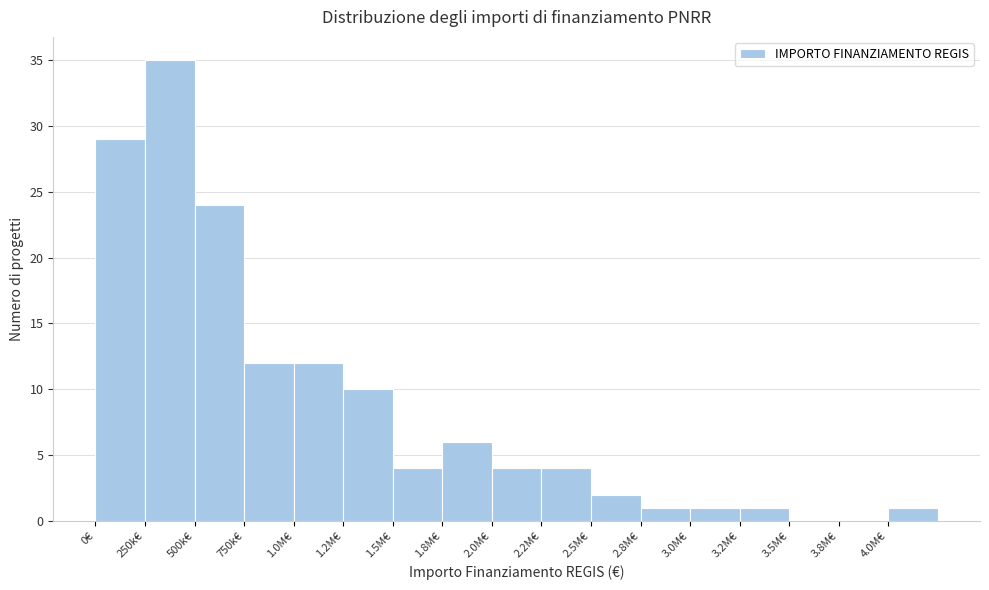

Reading left to right, list all the values displayed in this chart.

0€=29	250k€=35	500k€=24	750k€=12	1.0M€=12	1.2M€=10	1.5M€=4	1.8M€=6	2.0M€=4	2.2M€=4	2.5M€=2	2.8M€=1	3.0M€=1	3.2M€=1	3.5M€=0	3.8M€=0	4.0M€=1